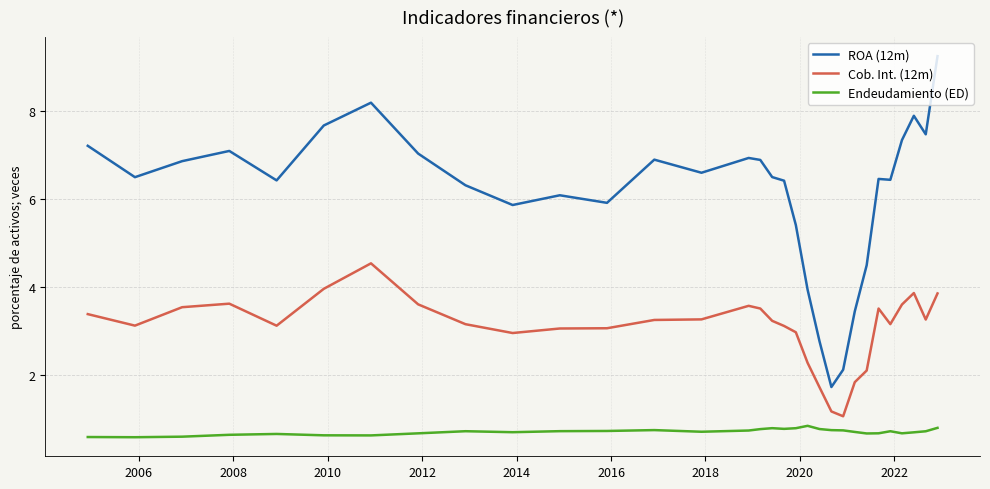

Does the chart display data point markers on the line(s)?

No